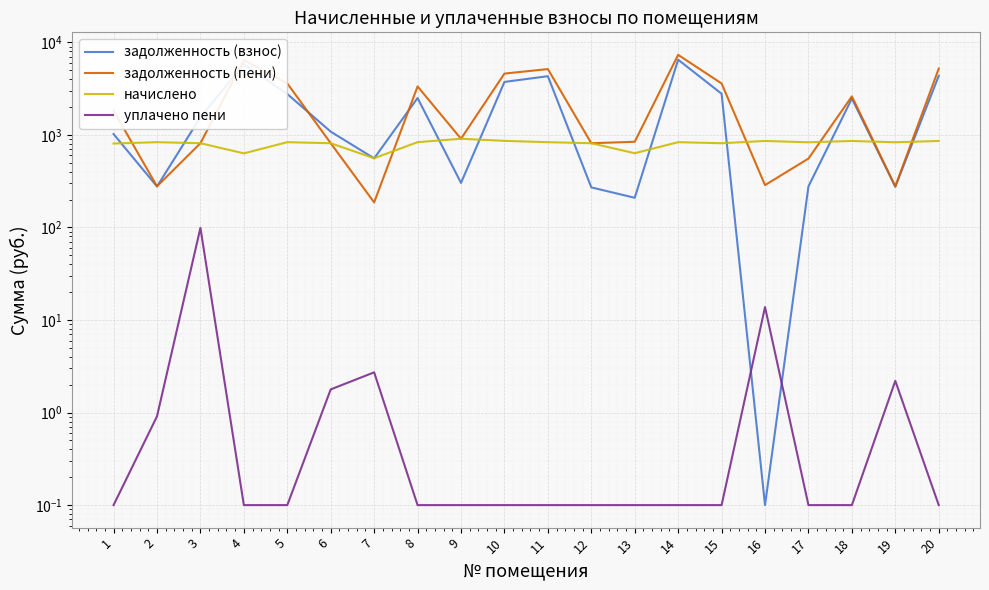

Is this an area chart (filled region under the line)?

No